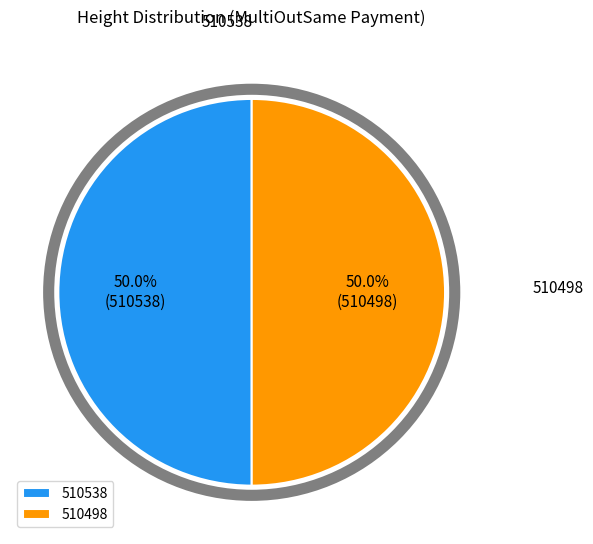

What is the majority slice?

510538